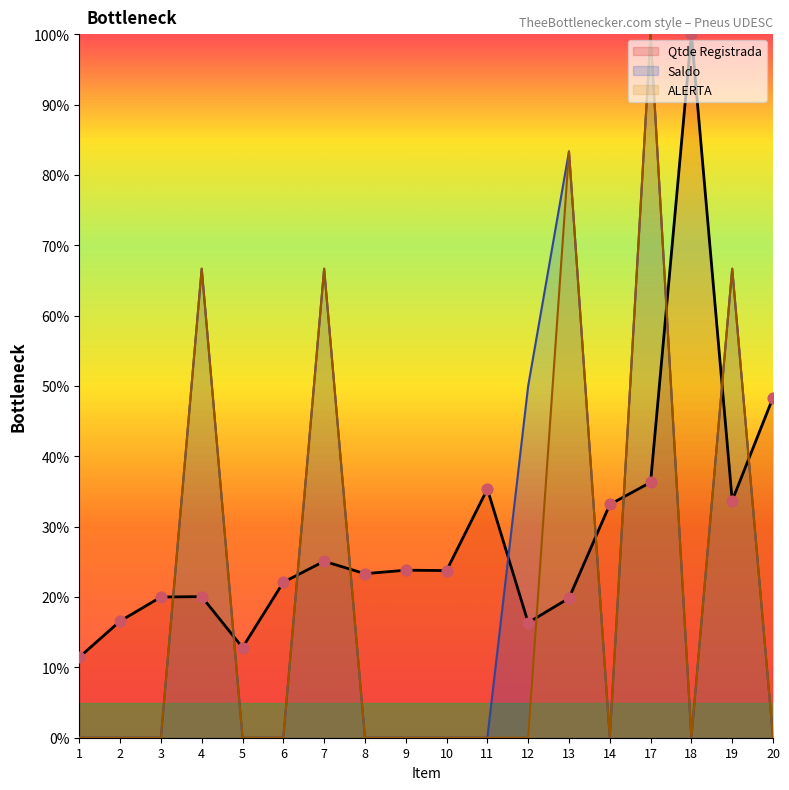

Which series has the largest total across all categories?

Qtde Registrada